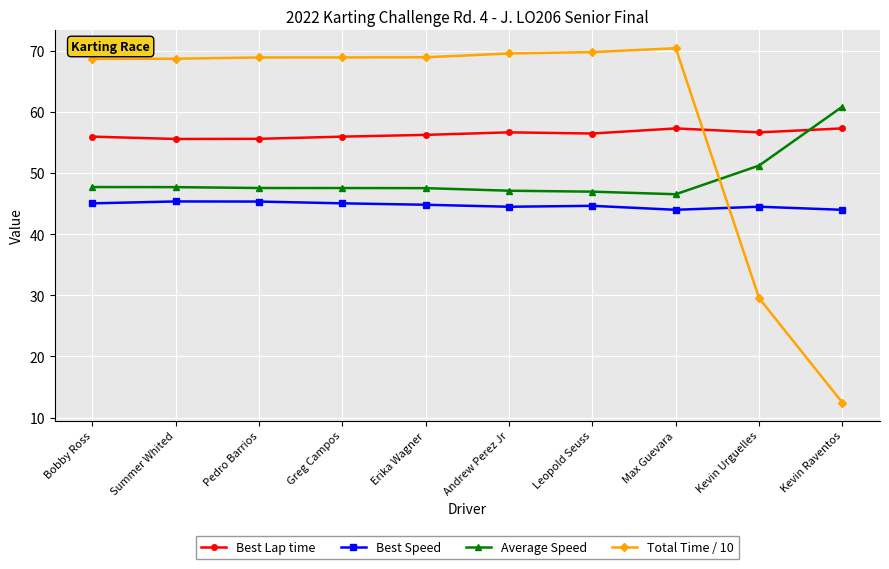

True or false: Best Speed has more than 0 points higher than both neighbors.

True